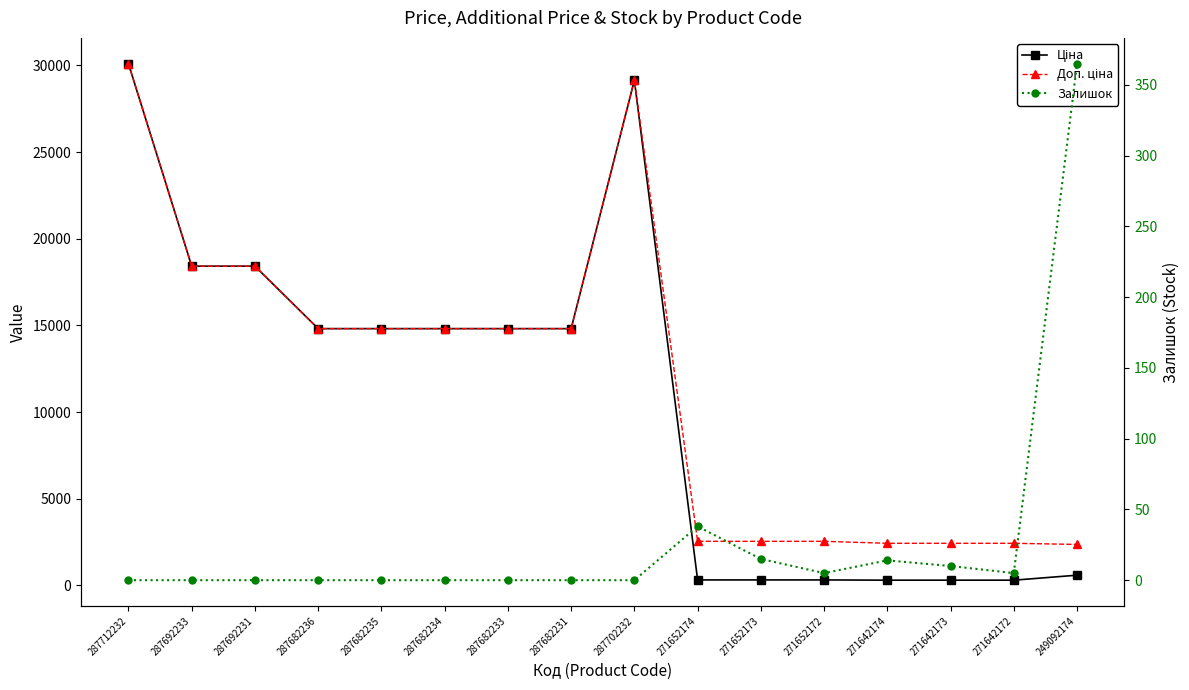

Which series has the widest spread of values?

Ціна